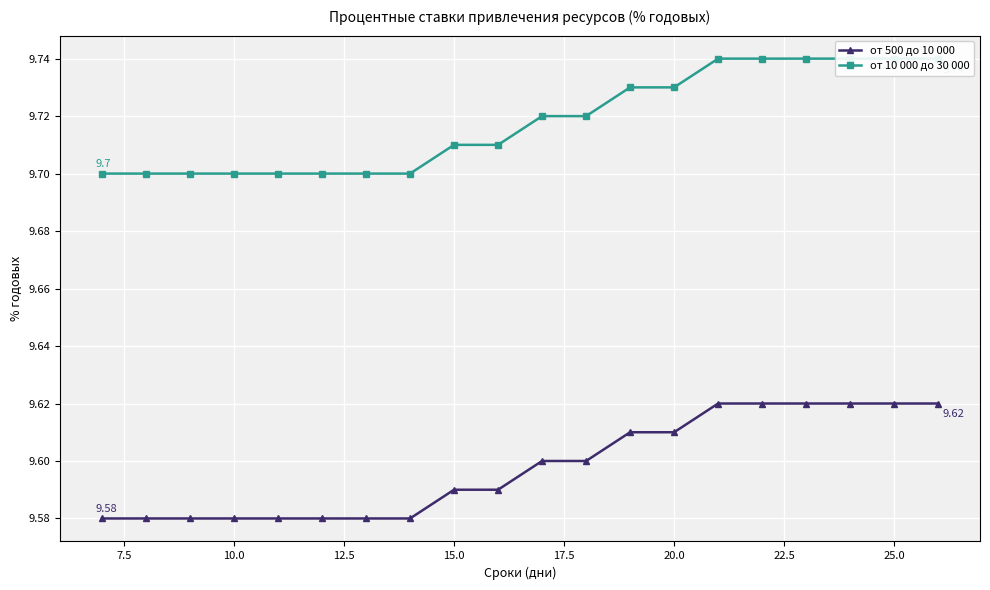

Count the number of data series in this chart.

2